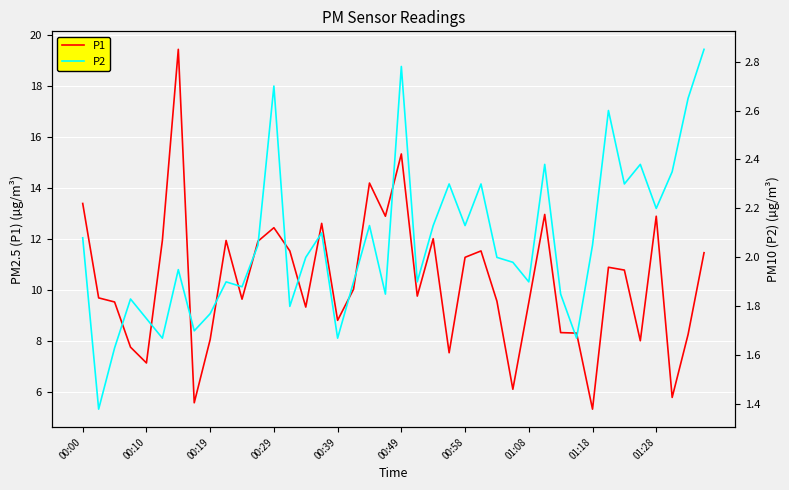

Rank the series by their average value, from highest to lowest.

P1, P2